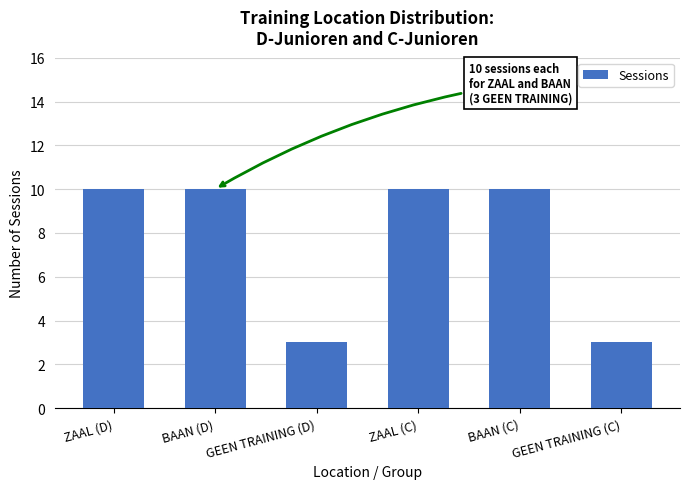

Which has a higher value, GEEN TRAINING (C) or BAAN (D)?

BAAN (D)